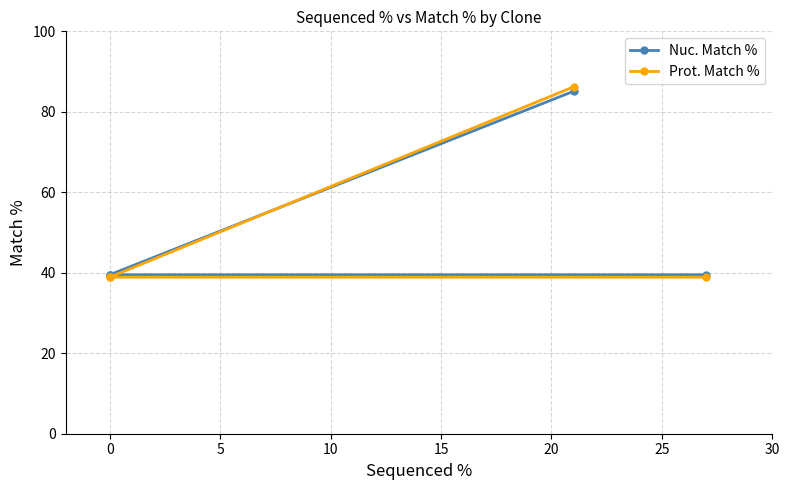

Rank the series by their average value, from lowest to highest.

Prot. Match %, Nuc. Match %